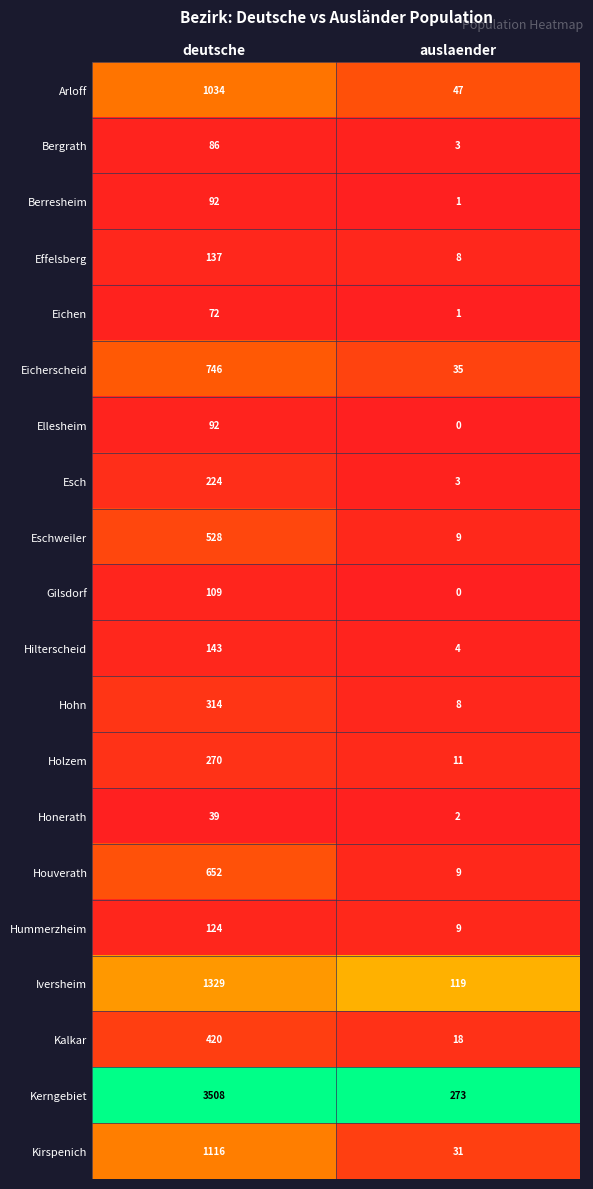

What is the total value across all series at deutsche?

11035